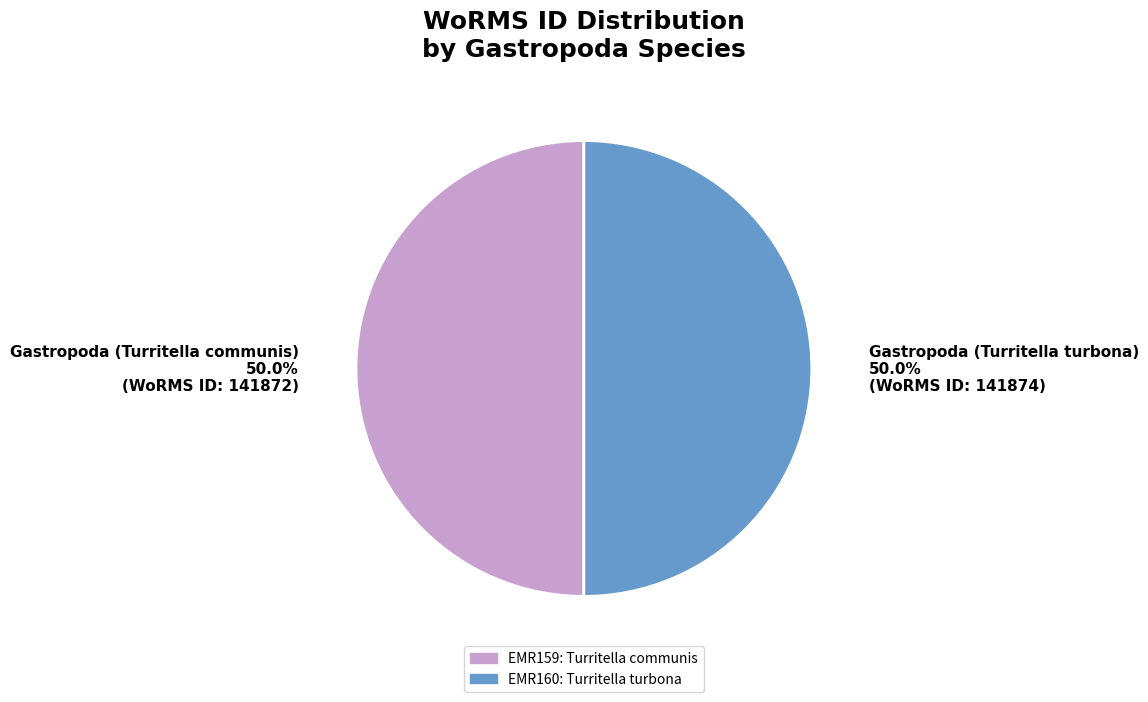

Rank the categories by value from lowest to highest.

Gastropoda (Turritella communis), Gastropoda (Turritella turbona)